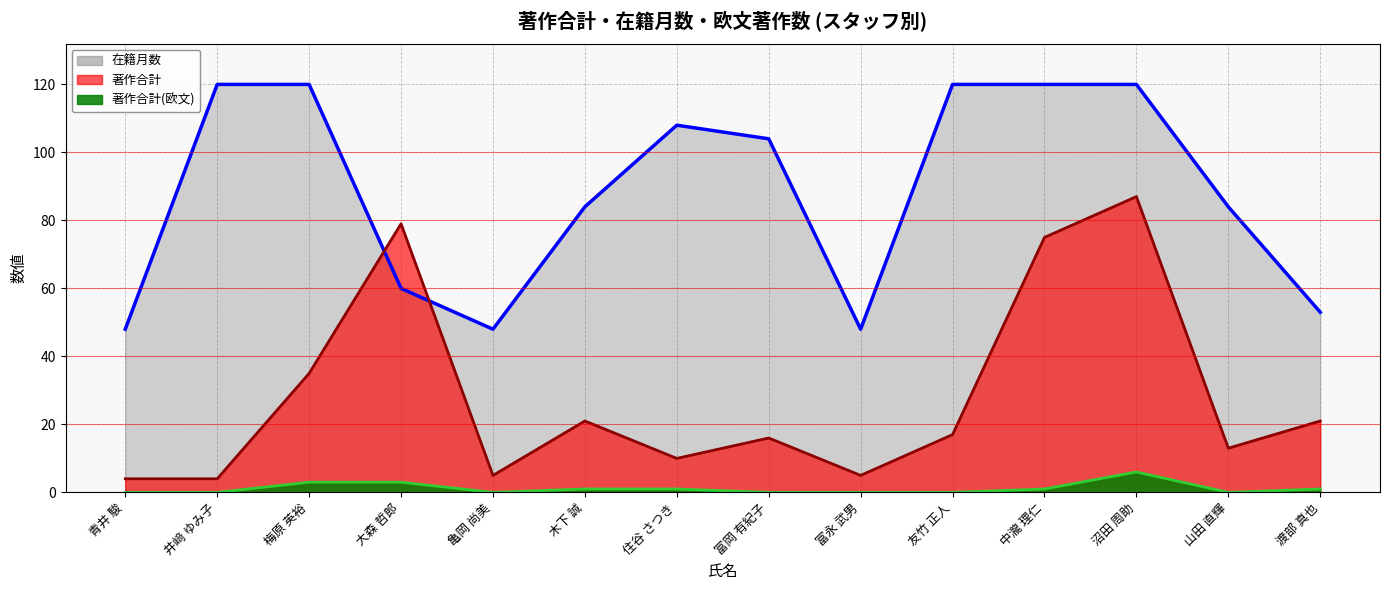

At which label does 著作合計(欧文) first exceed 1?

梅原 英裕